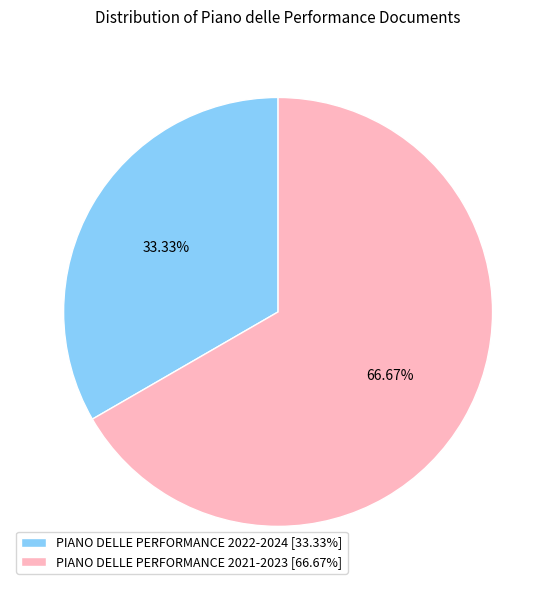

What is the ratio of the value at PIANO DELLE PERFORMANCE 2021-2023 to the value at PIANO DELLE PERFORMANCE 2022-2024?

2.0